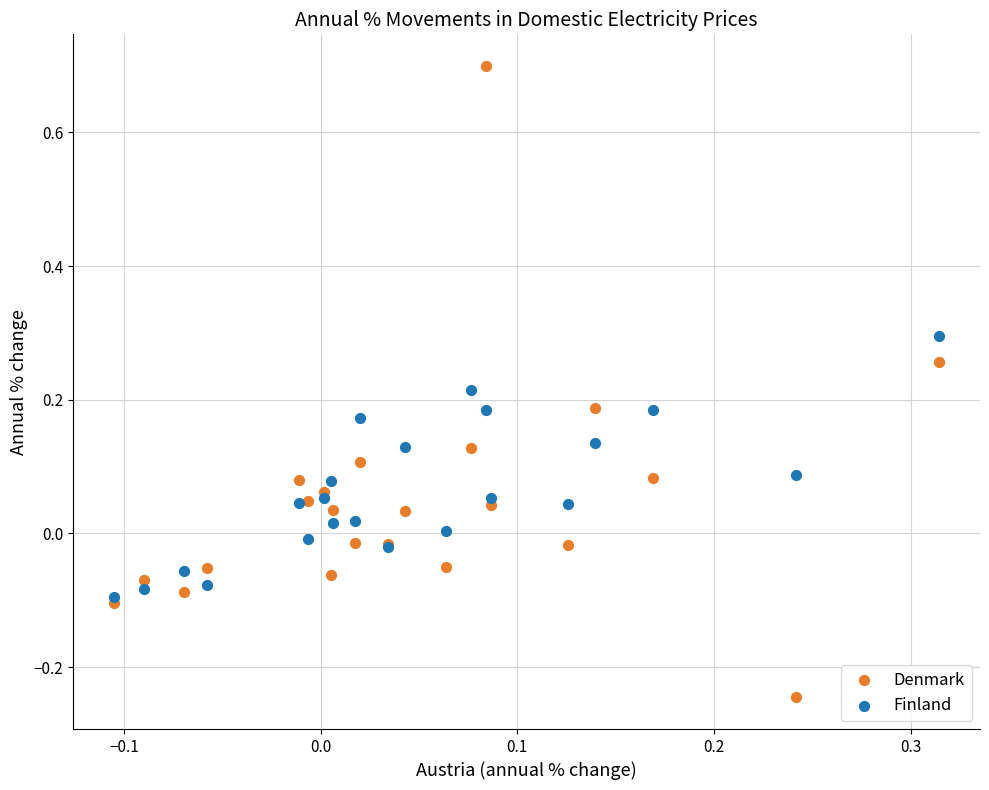

What are all the series names shown in the legend?

Denmark, Finland